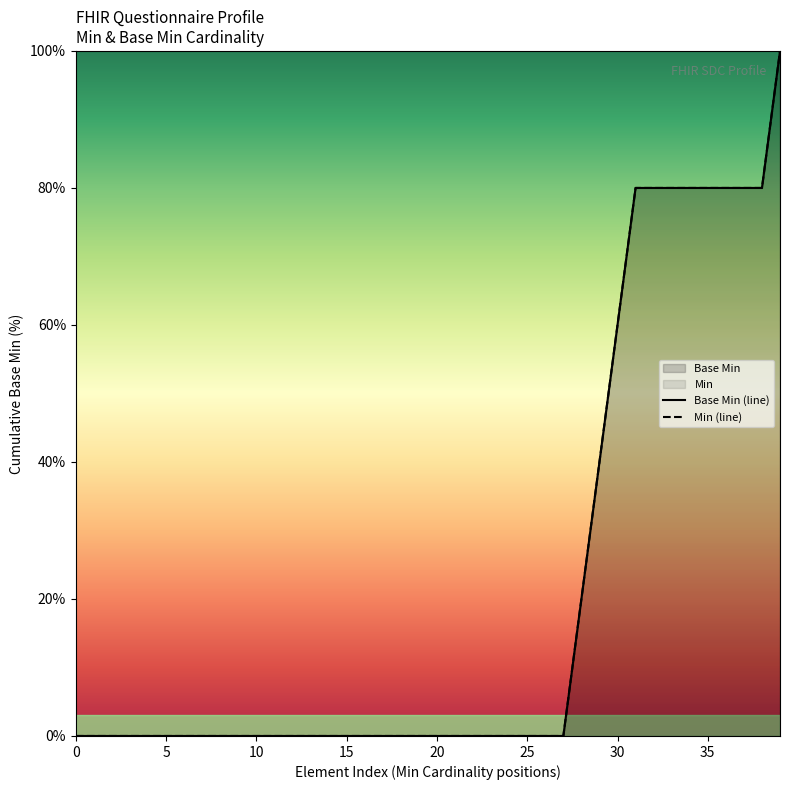

Which series has the largest total across all categories?

Base Min (line)